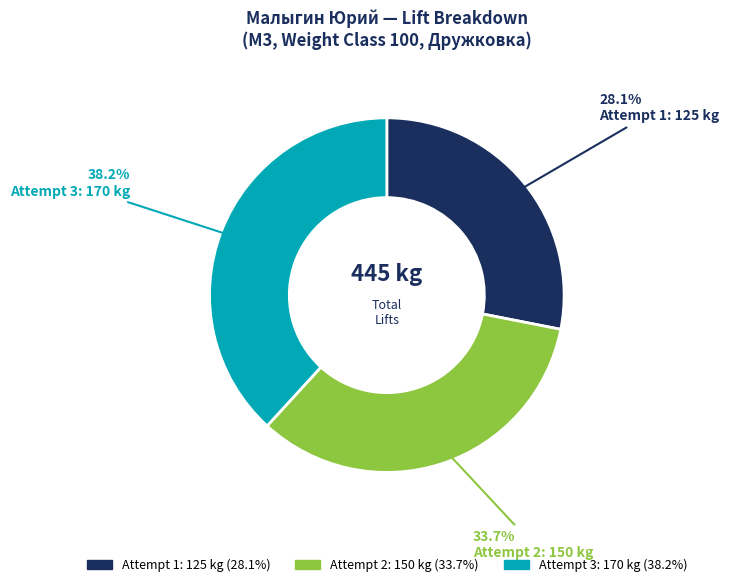

Count the number of slices in the pie.

3